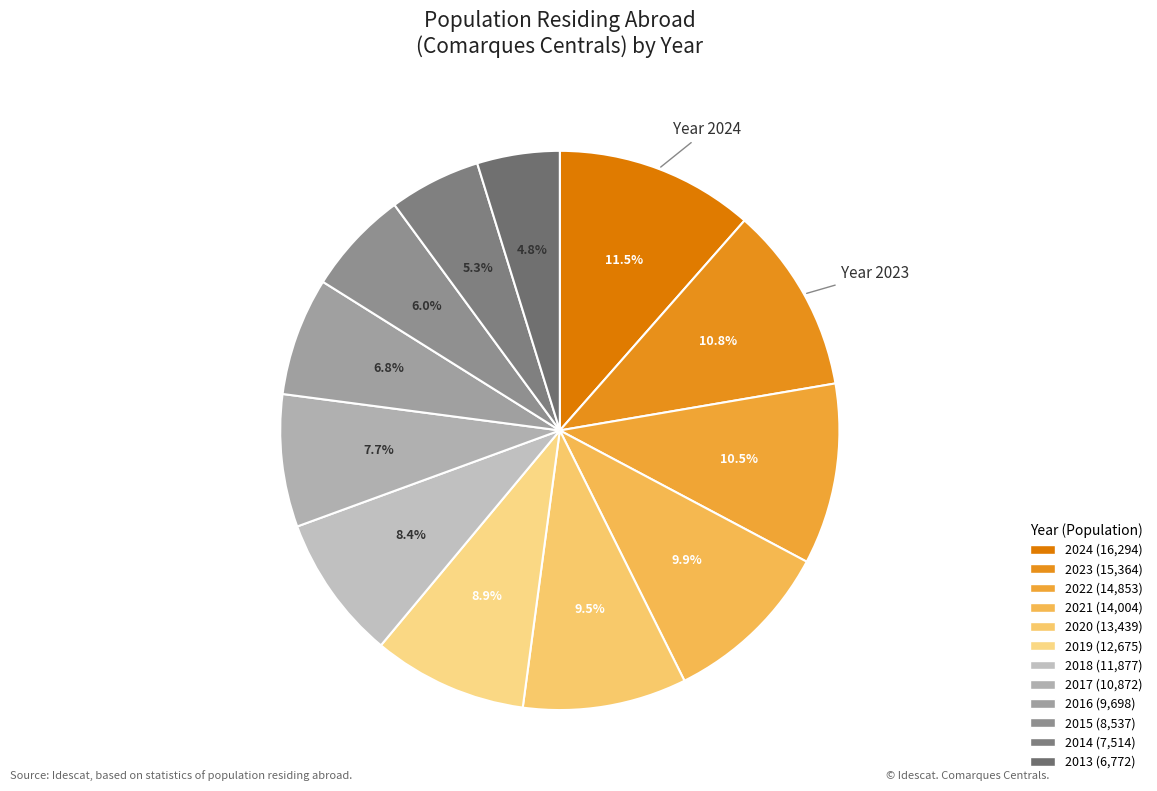

What is the change in value from 2020 to 2016?

-3741